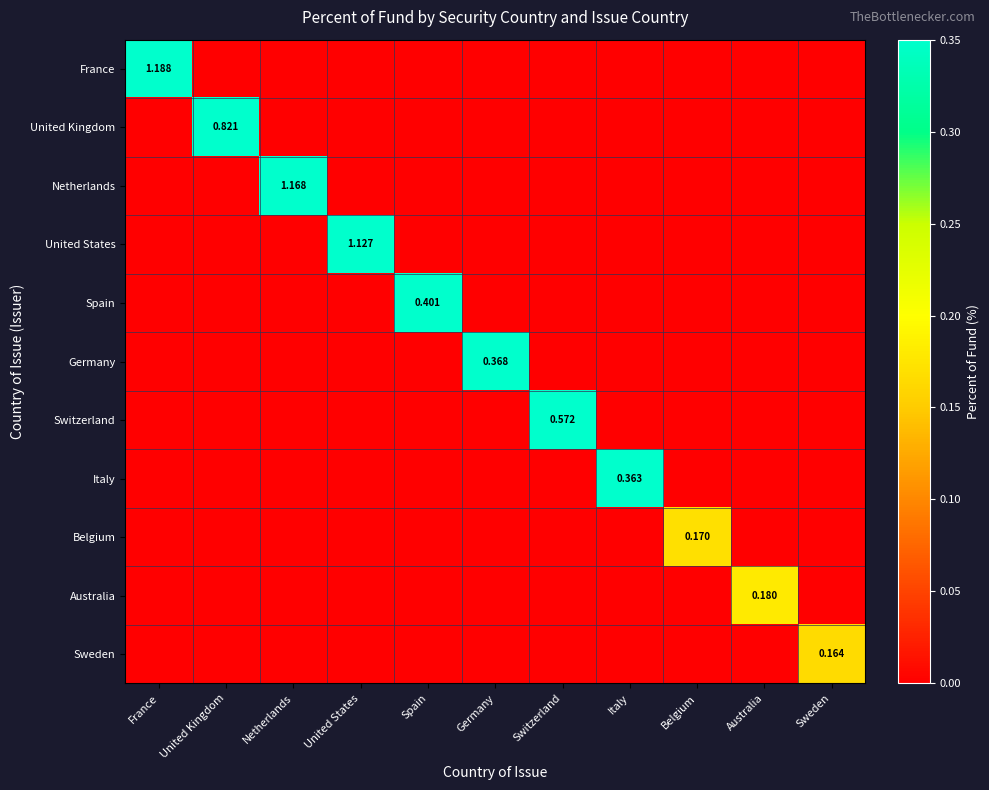

Which label corresponds to the smallest value in the chart?

United Kingdom